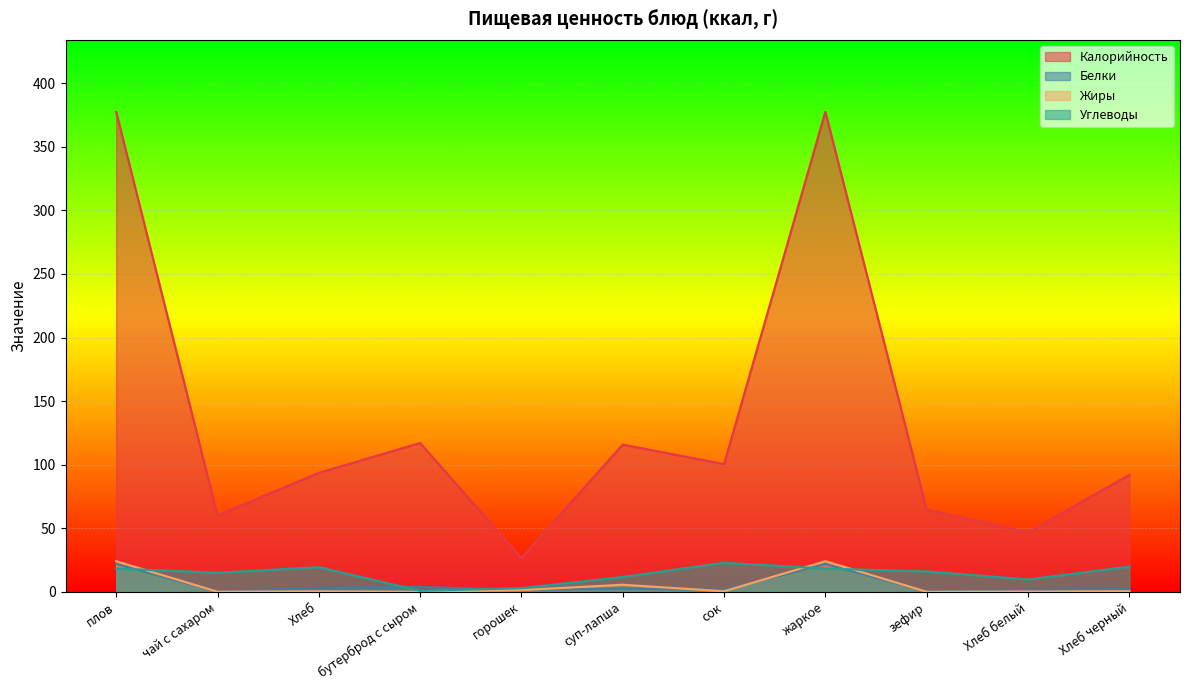

Reading left to right, transcribe all the data shown in this chart.

Калорийность: плов=377.5	чай с сахаром=60.0	Хлеб=93.5	бутерброд с сыром=117.0	горошек=26.6	суп-лапша=115.8	сок=100.4	жаркое=377.5	зефир=64.5	Хлеб белый=46.8	Хлеб черный=92.0
Белки: плов=21.9	чай с сахаром=0.1	Хлеб=3.2	бутерброд с сыром=3.8	горошек=1.4	суп-лапша=2.6	сок=1.4	жаркое=21.9	зефир=0.1	Хлеб белый=1.6	Хлеб черный=2.2
Жиры: плов=24.1	чай с сахаром=0.0	Хлеб=0.4	бутерброд с сыром=0.0	горошек=1.4	суп-лапша=5.5	сок=0.4	жаркое=24.1	зефир=0.0	Хлеб белый=0.2	Хлеб черный=0.4
Углеводы: плов=18.3	чай с сахаром=15.0	Хлеб=19.3	бутерброд с сыром=0.8	горошек=2.9	суп-лапша=11.6	сок=22.8	жаркое=18.3	зефир=16.0	Хлеб белый=9.7	Хлеб черный=19.8